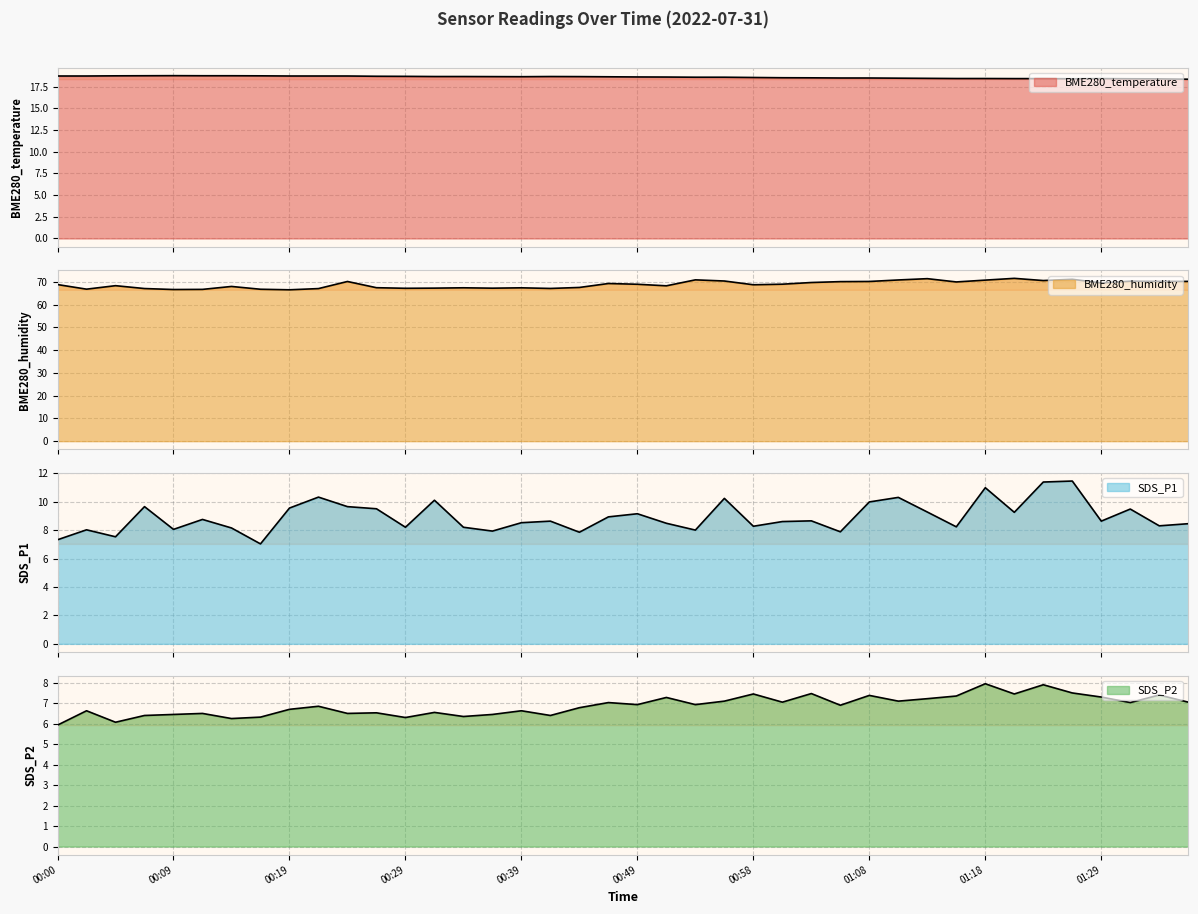

In SDS_P1, how many points are lower than both neighbors (excluding endpoints)?

13